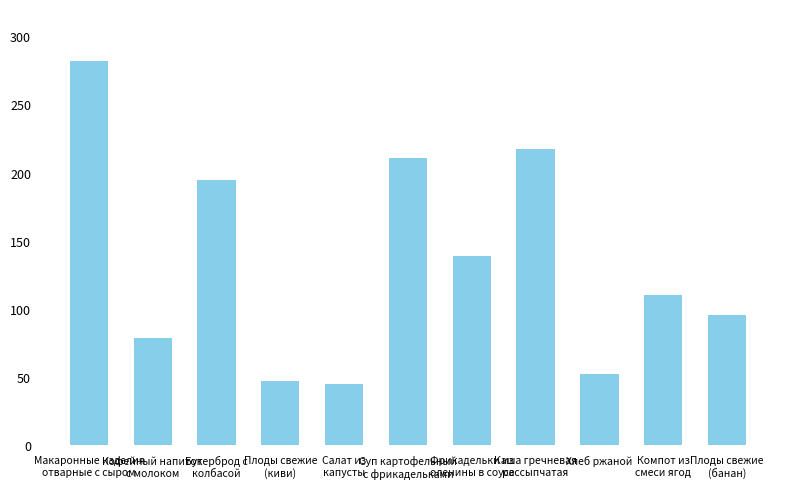

What is the value of the 8th bar from the left?

217.6